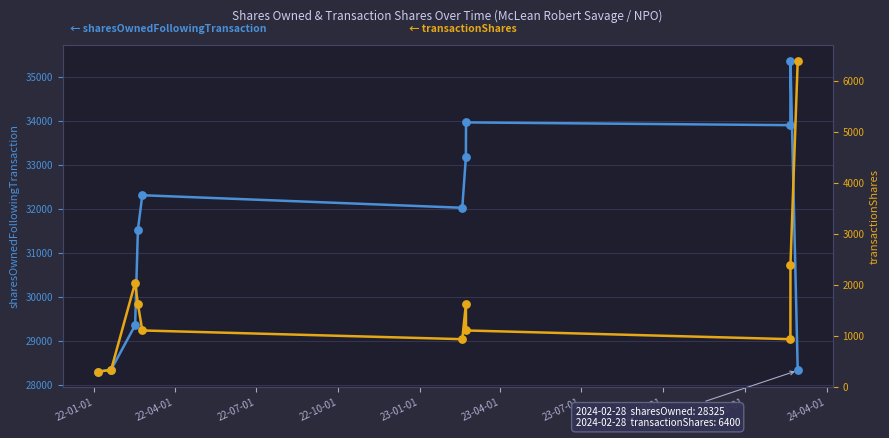

Which series contains the highest Y value?

sharesOwnedFollowingTransaction